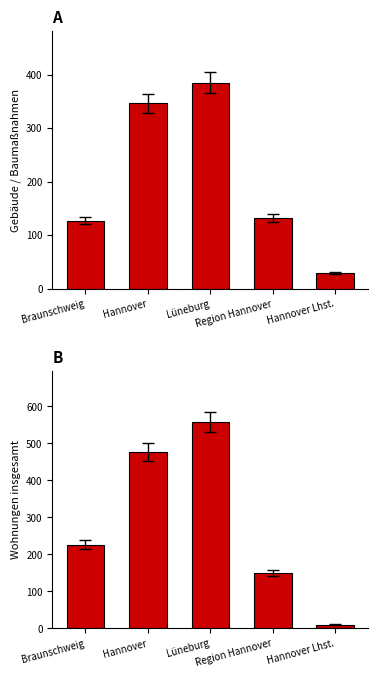

What is the sum of all Gebäude/Baumaßnahmen values?

1019